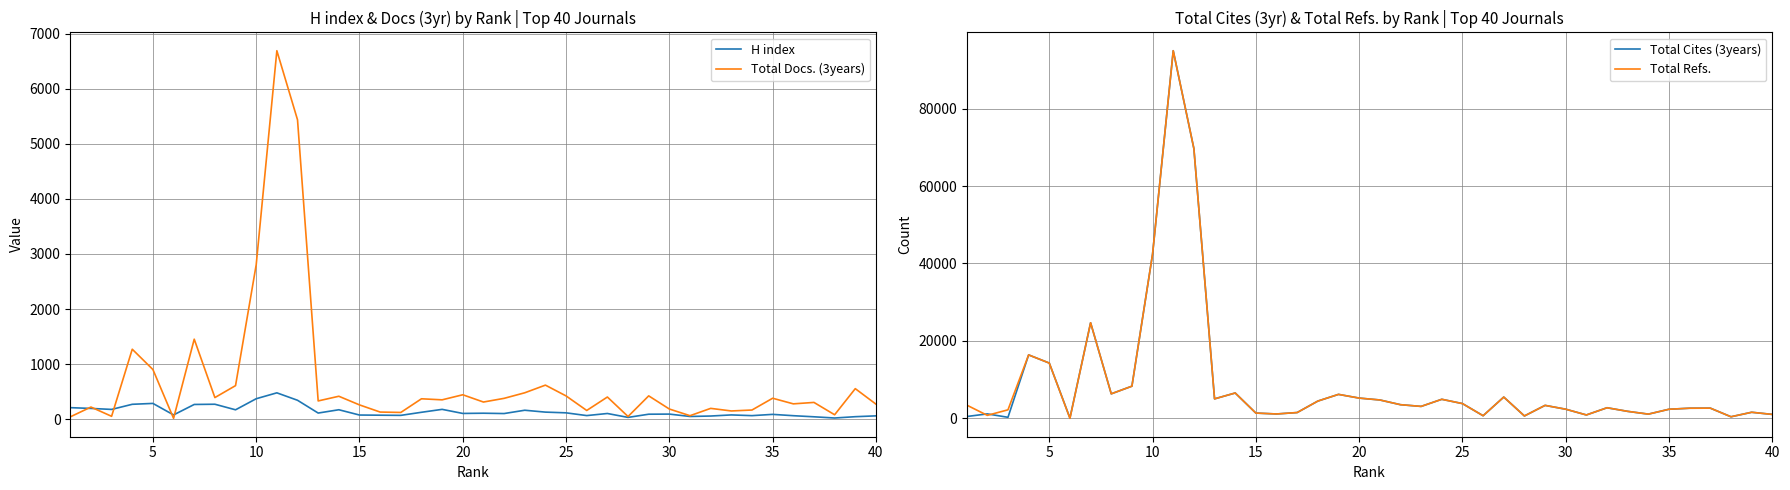

The H index series shows 183 at 35. True or false?

False